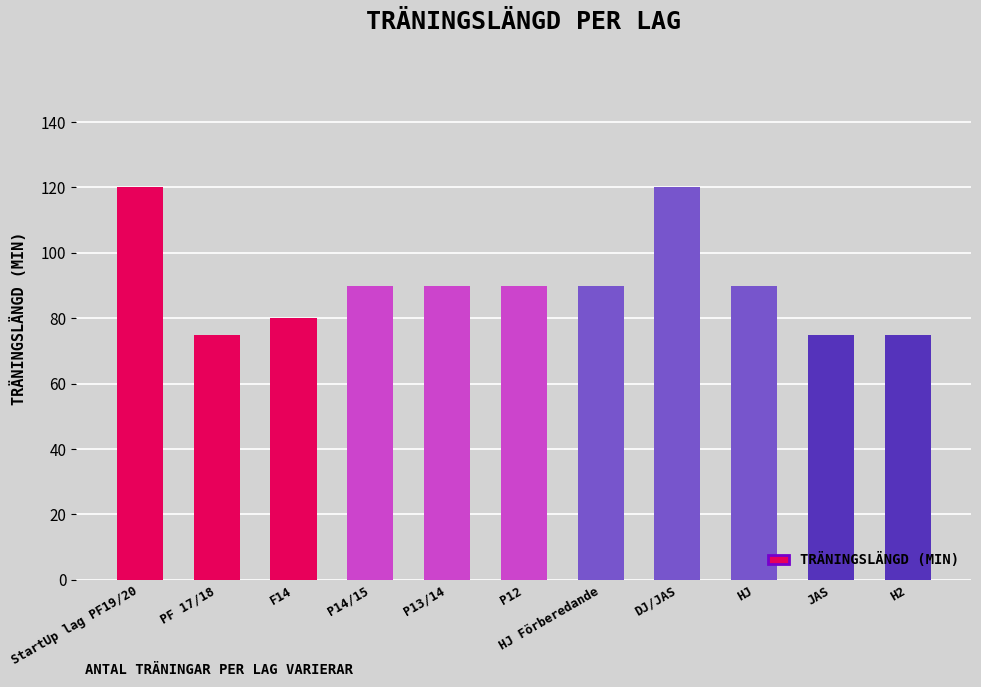

What is the smallest value displayed?

75